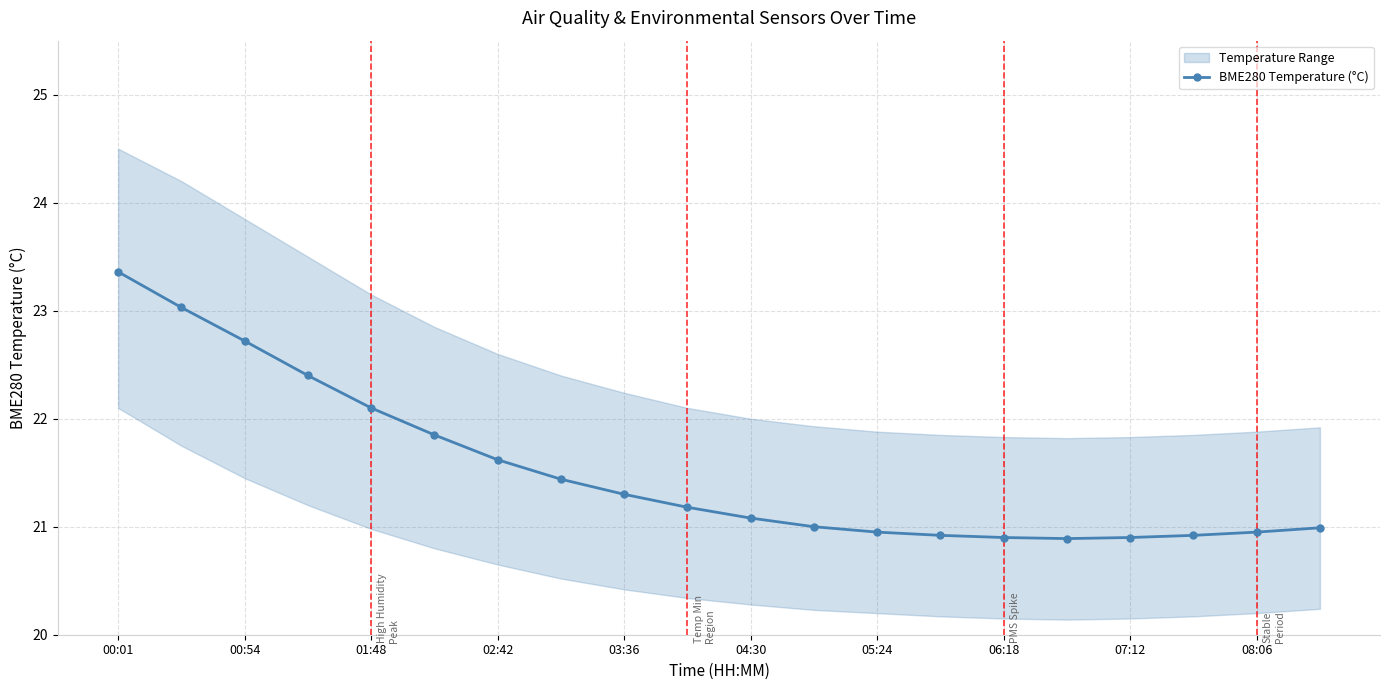

The value of BME280 Temperature (°C) at 02:42 is 21.6. True or false?

True